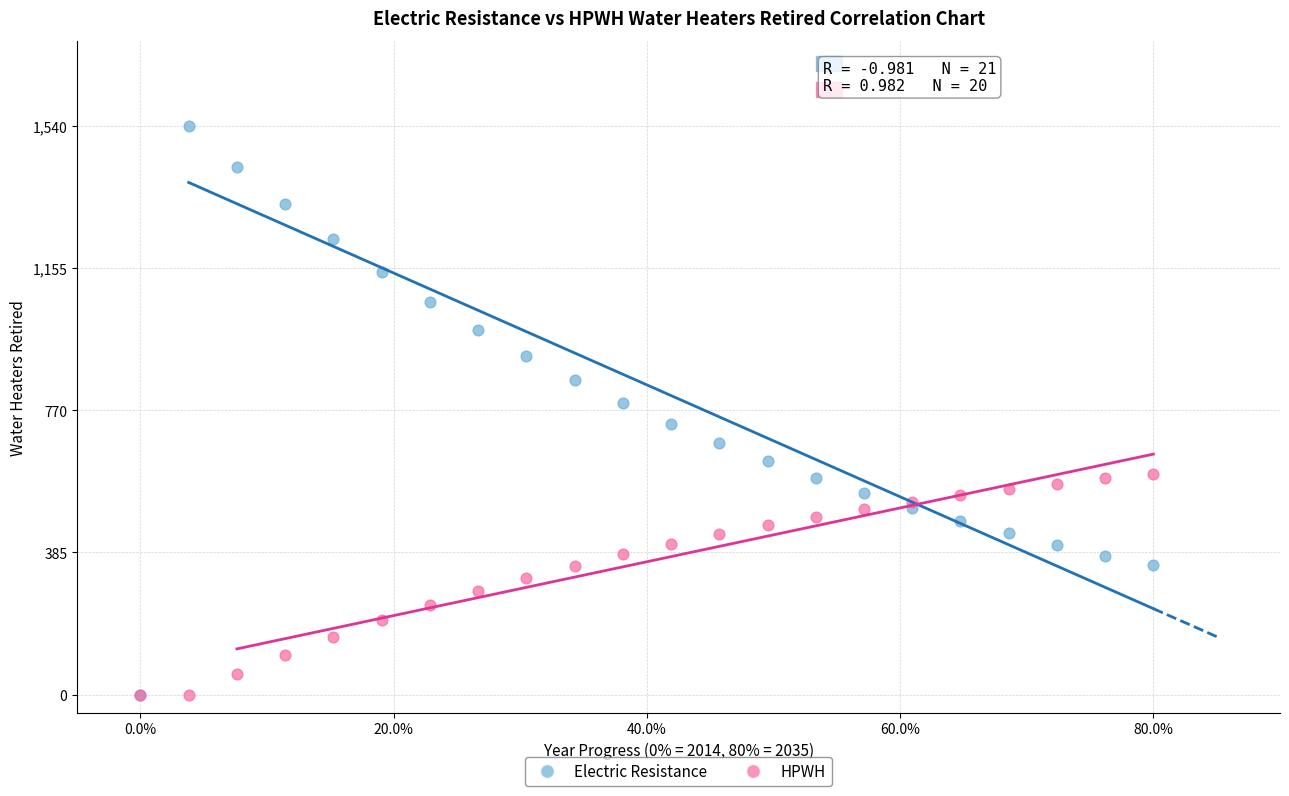

Which series has the widest spread of Y values?

Electric Resistance